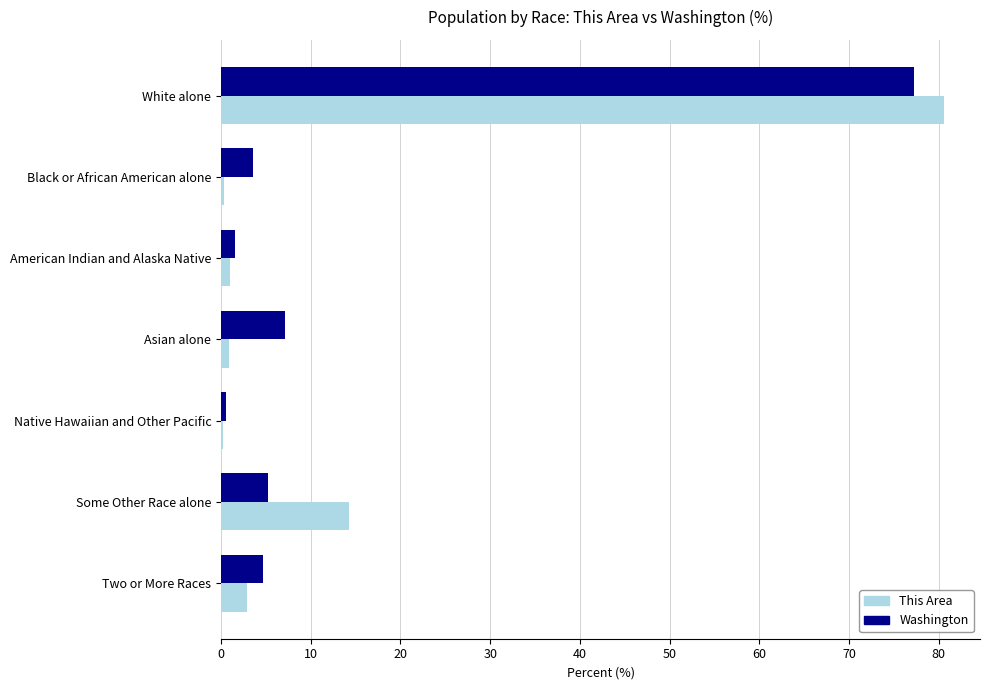

What is the sum of all Washington values?

100.0